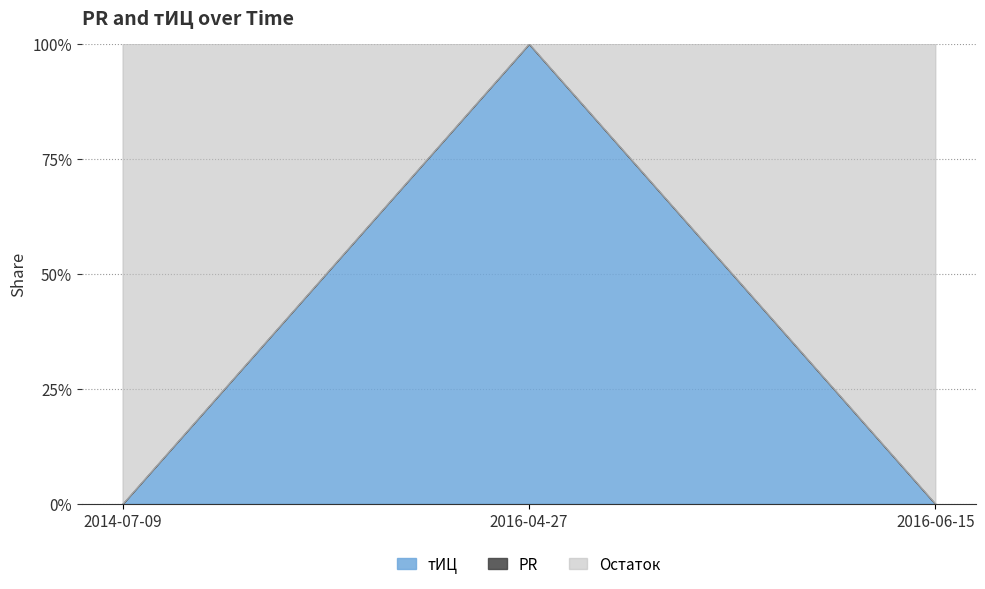

The value of тИЦ at 2016-06-15 is -6. True or false?

False